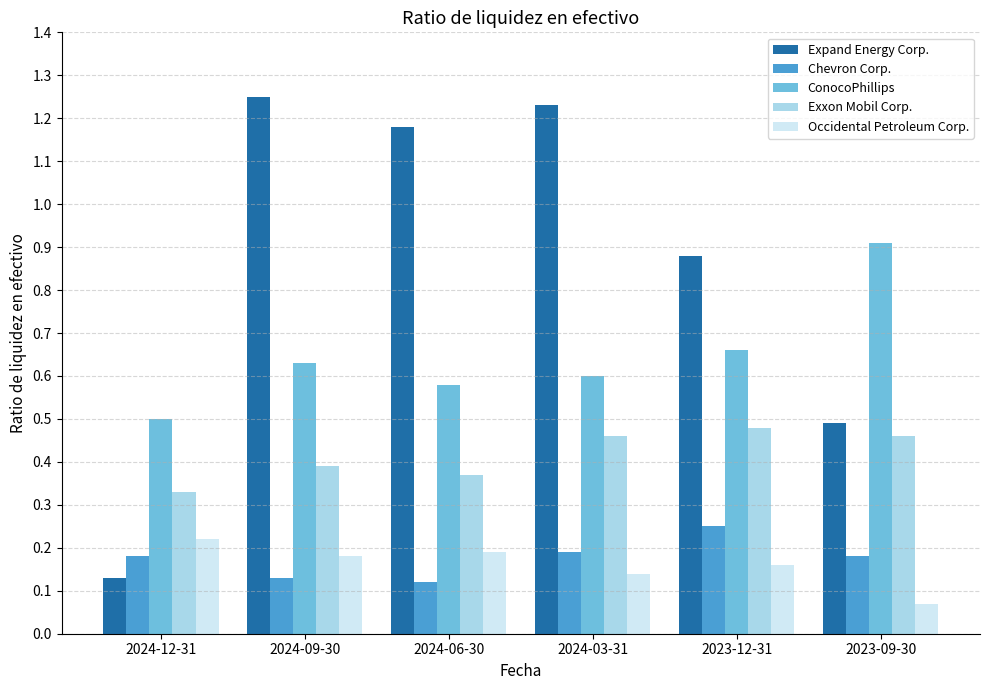

Count the ConocoPhillips values in the range 0 to 1.

6